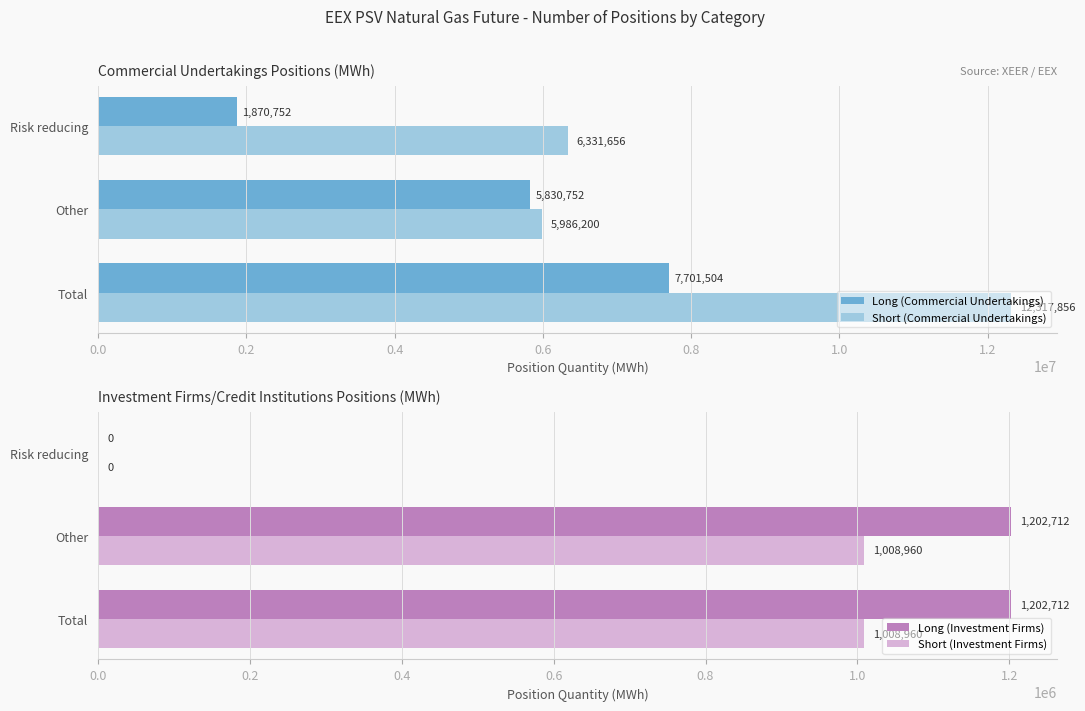

True or false: Long (Investment Firms) has a value of 1202712 at Other.

True